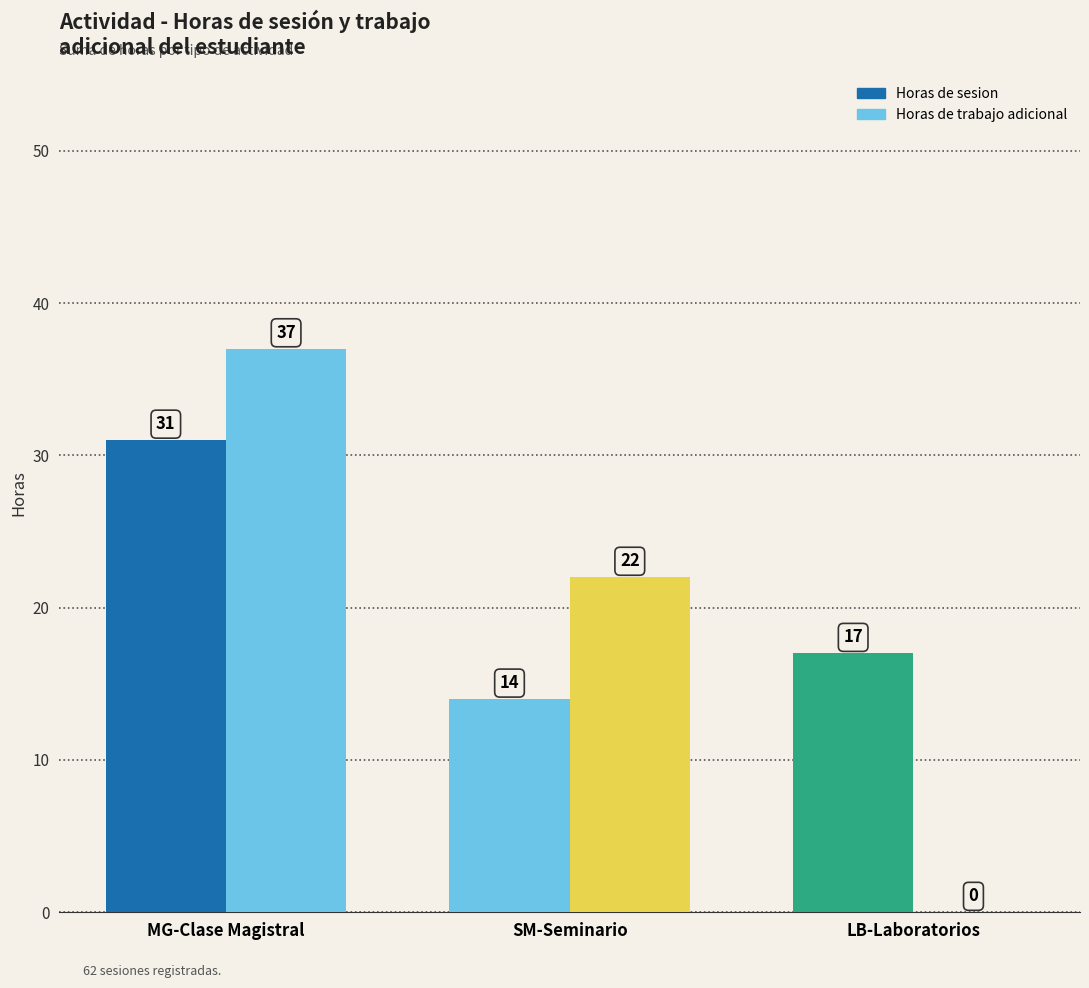

Which series changed the most between SM-Seminario and LB-Laboratorios?

Horas de trabajo adicional